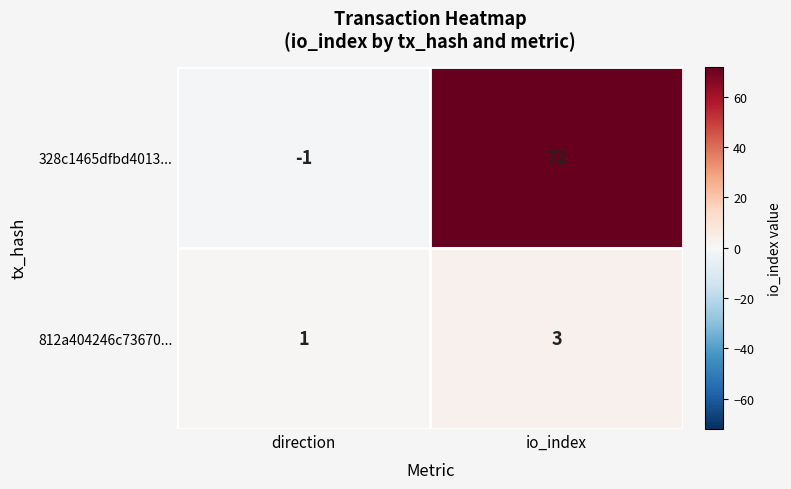

True or false: 328c1465dfbd4013... has a value of -1 at direction.

True